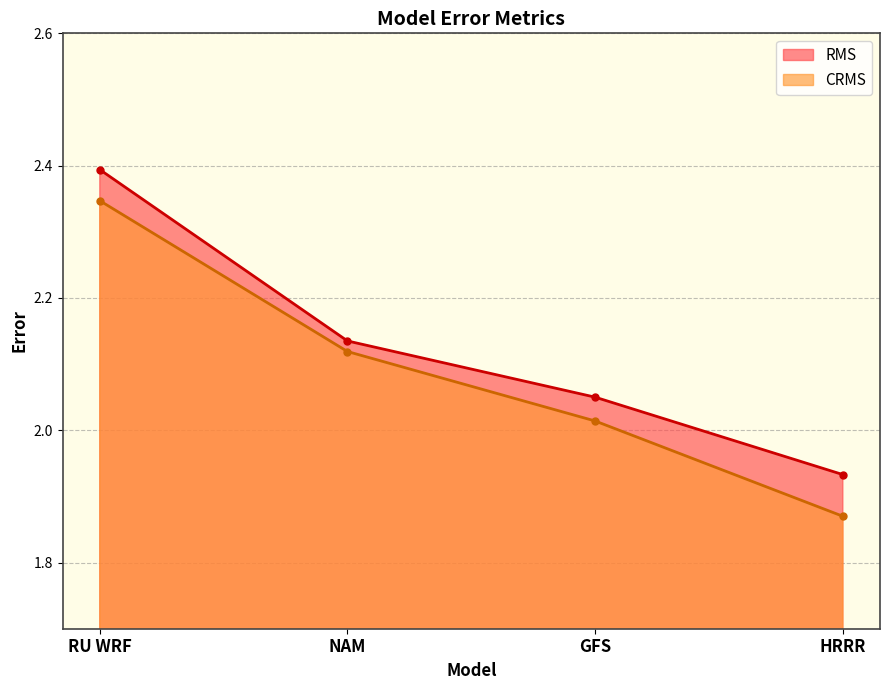

Reading right to left, transcribe all the data shown in this chart.

RMS: HRRR=1.9	GFS=2.0	NAM=2.1	RU WRF=2.4
CRMS: HRRR=1.9	GFS=2.0	NAM=2.1	RU WRF=2.3